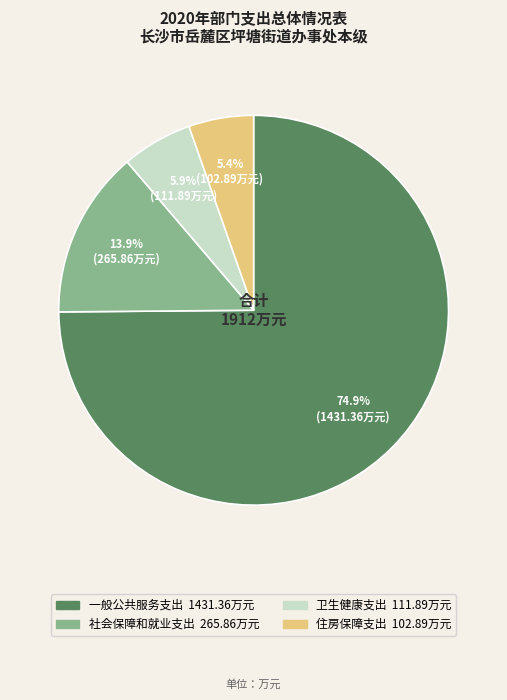

Approximately how many times larger is the value at 社会保障和就业支出 compared to 卫生健康支出?

2.4